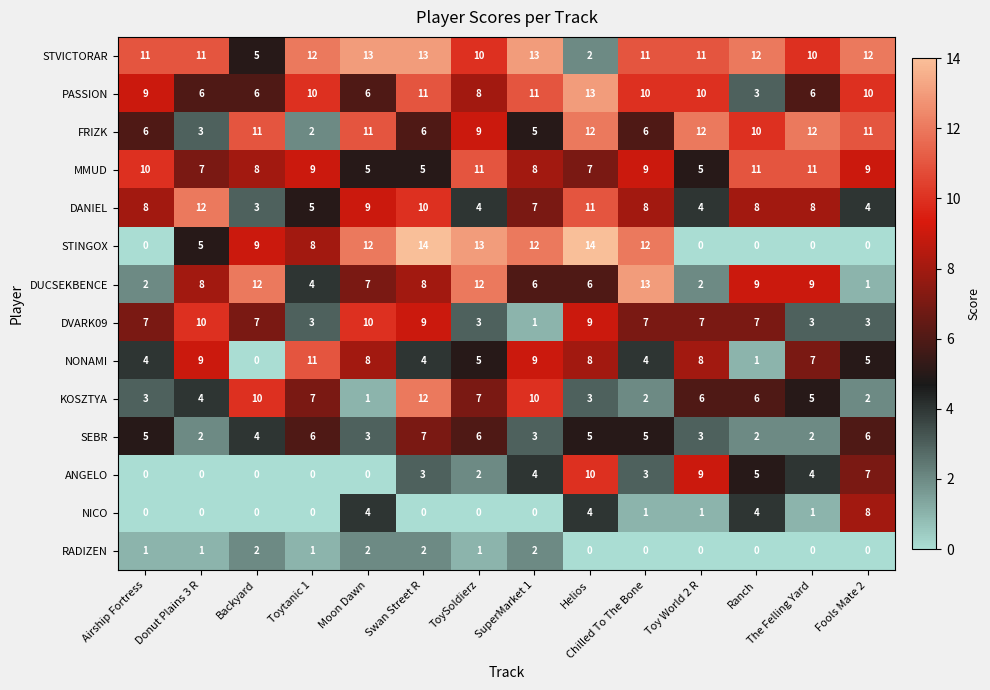

Is it true that ANGELO equals -5 at Donut Plains 3 R?

False